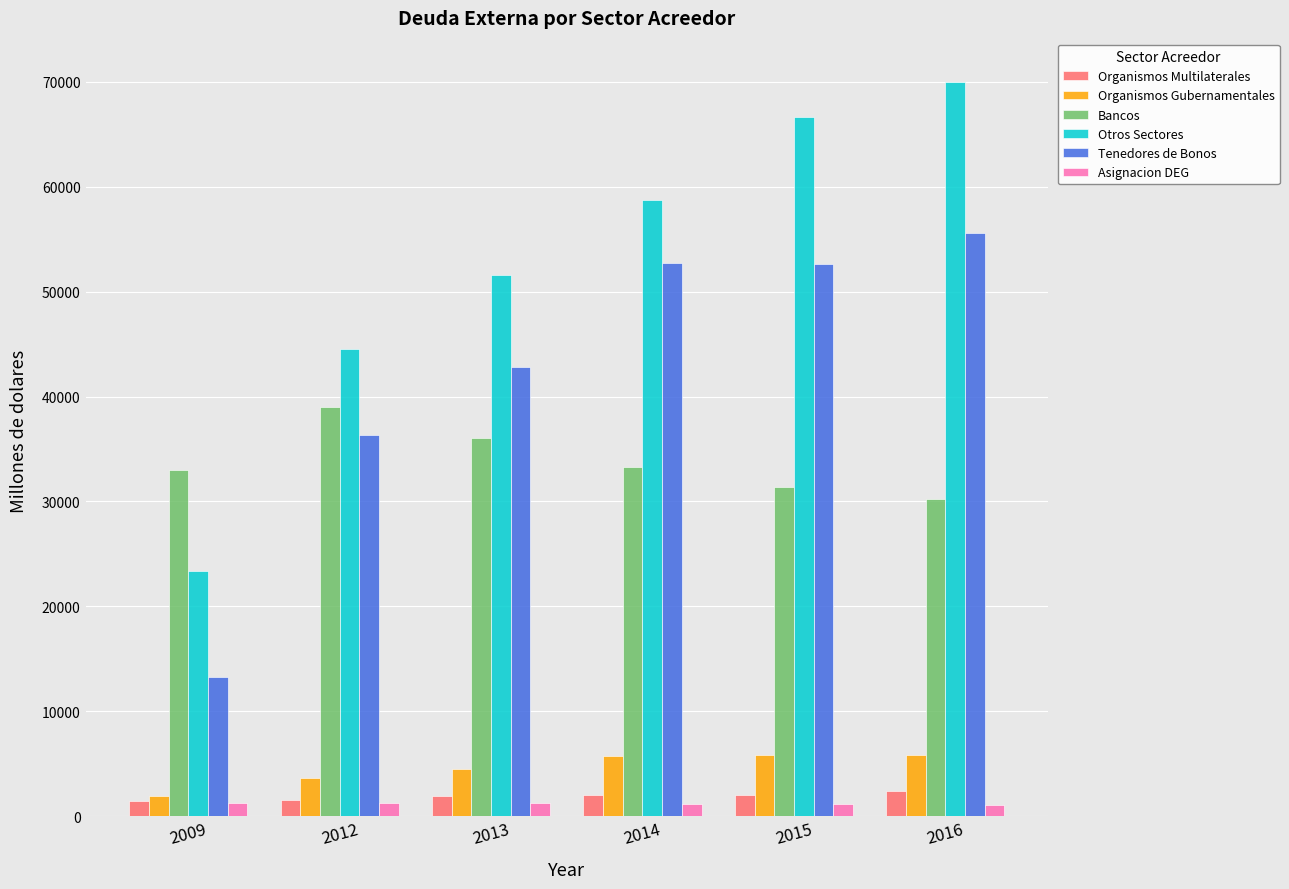

The value of Otros Sectores at 2016 is 70025.1. True or false?

True